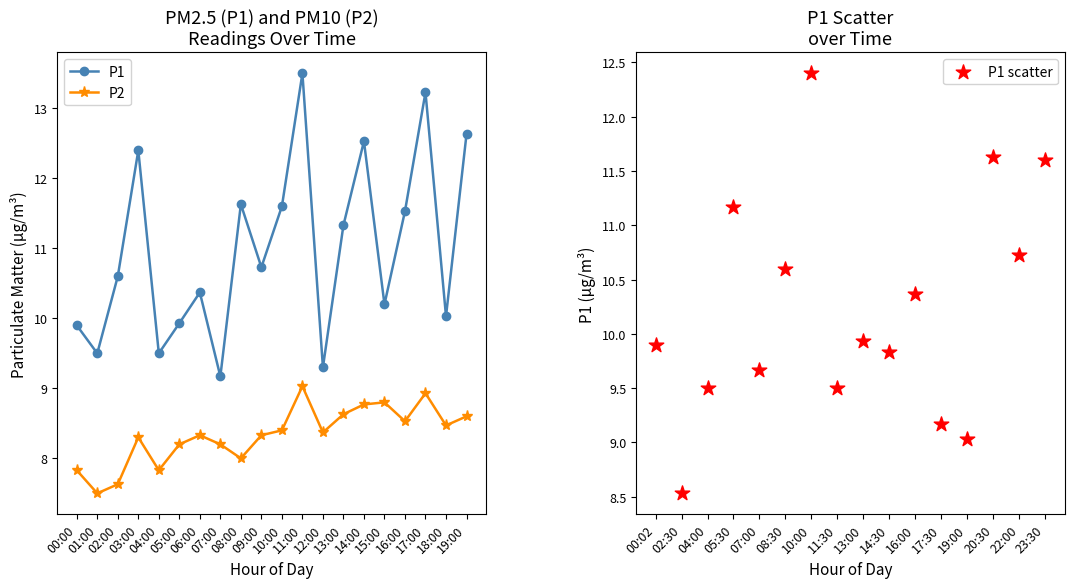

What is the total value across all series at 15:00?

19.0